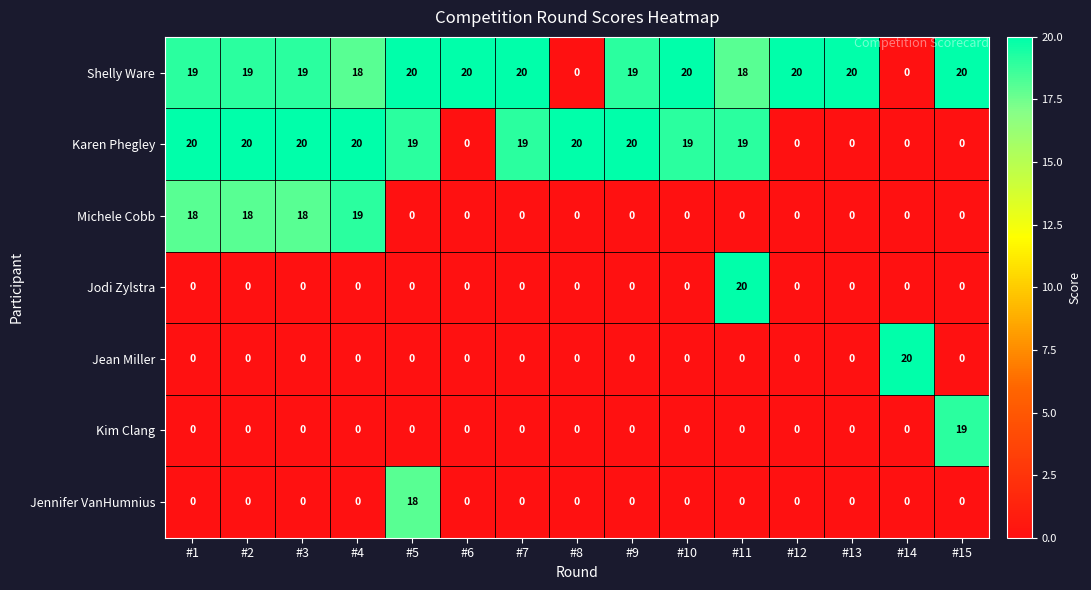

At how many categories does at least one series exceed 19?

15